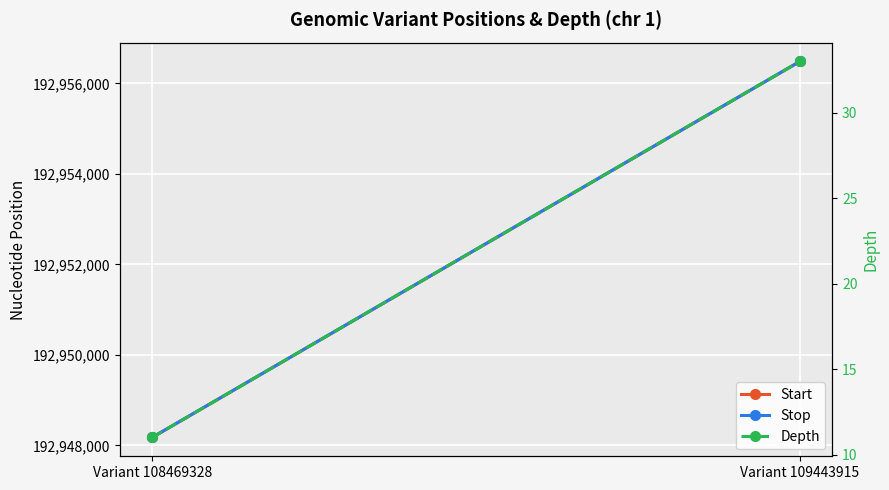

Between Variant 108469328 and Variant 109443915, which series saw the biggest shift?

Start